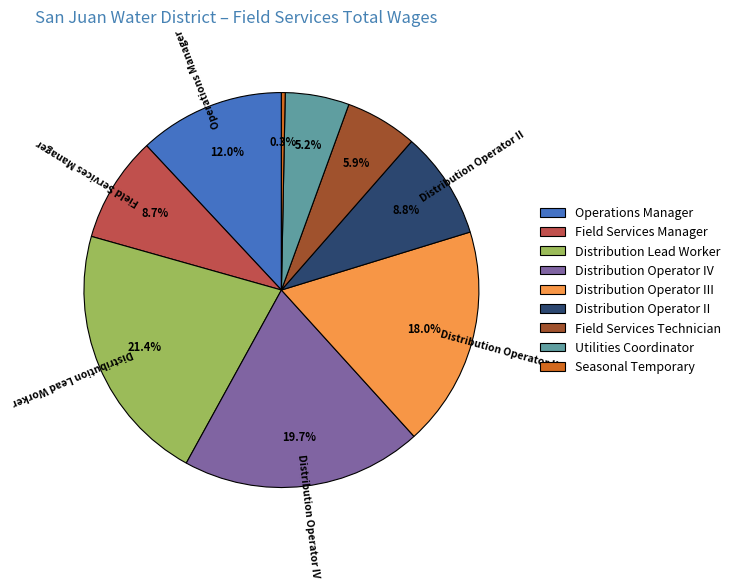

The Seasonal Temporary slice represents 0% of the pie. True or false?

True